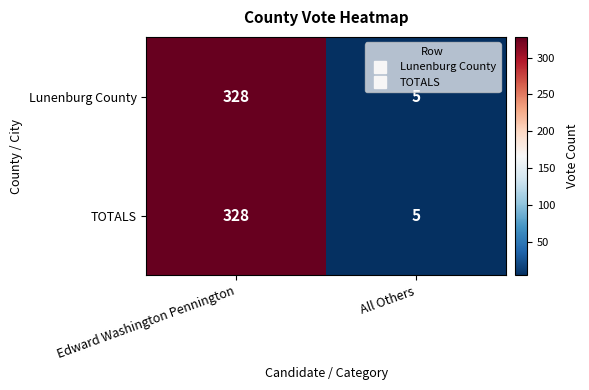

Is the value of TOTALS at All Others greater than the value of Lunenburg County at Edward Washington Pennington?

No